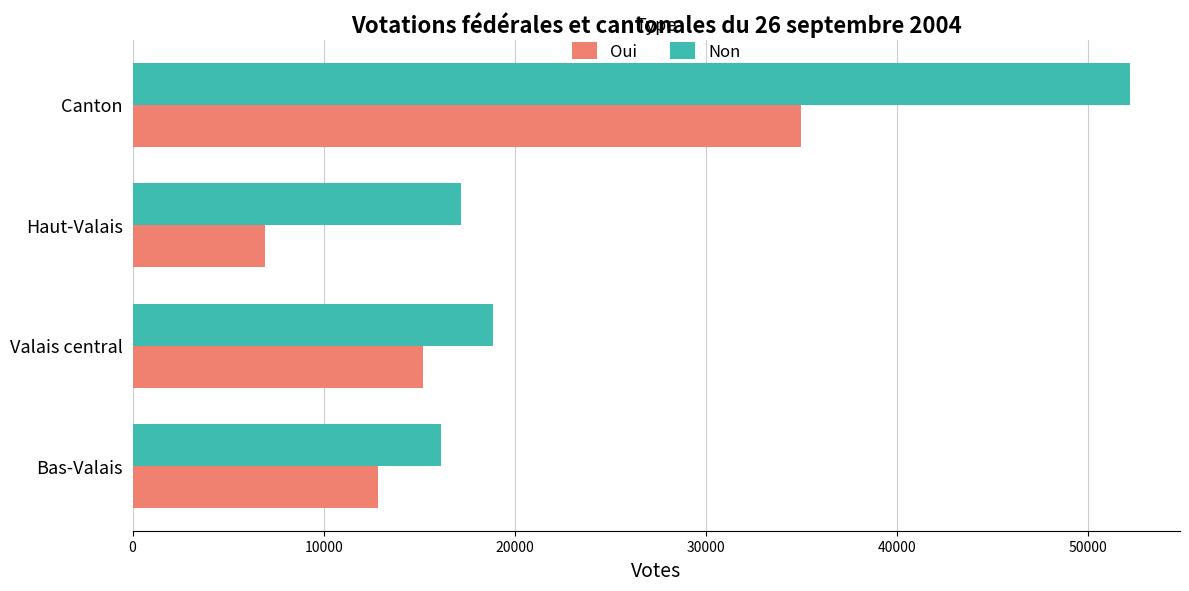

What are all the series names shown in the legend?

Oui, Non